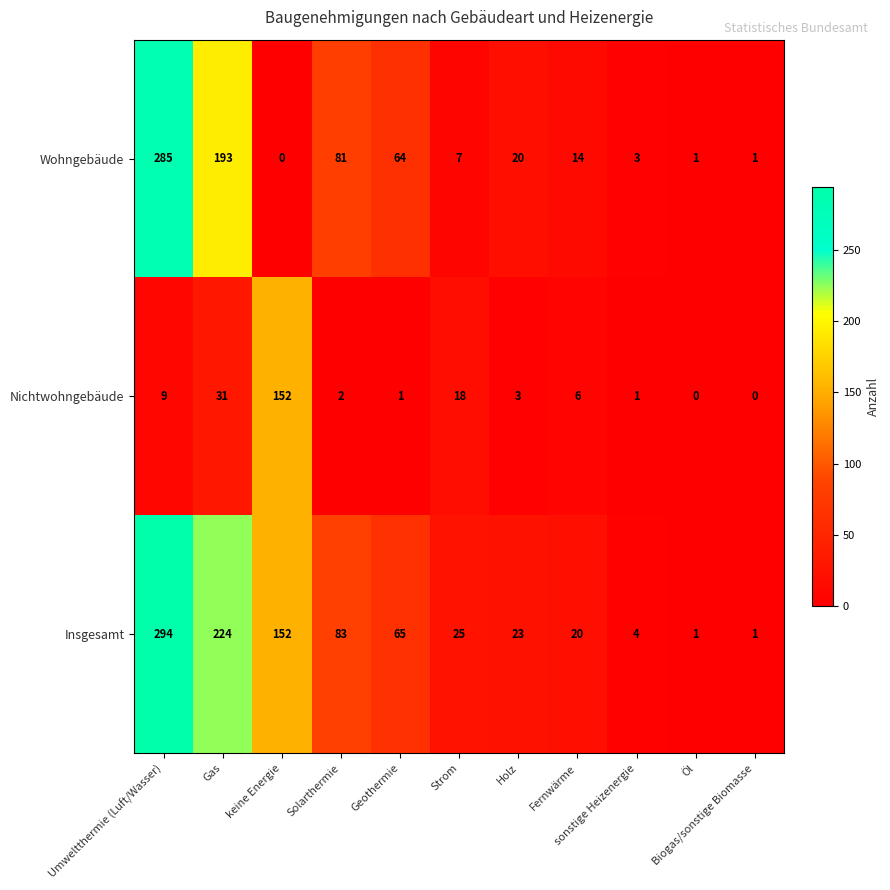

At how many categories does at least one series exceed 35?

5